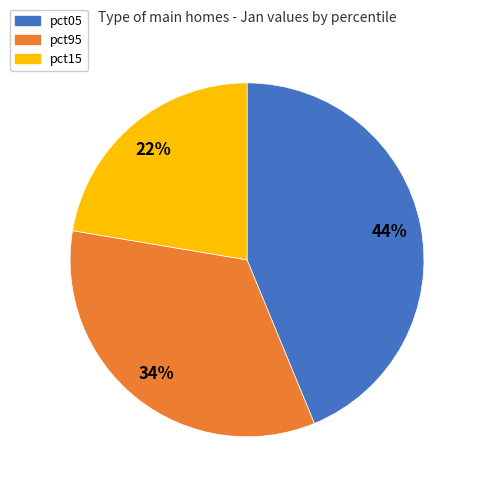

How many slices are in this pie chart?

3